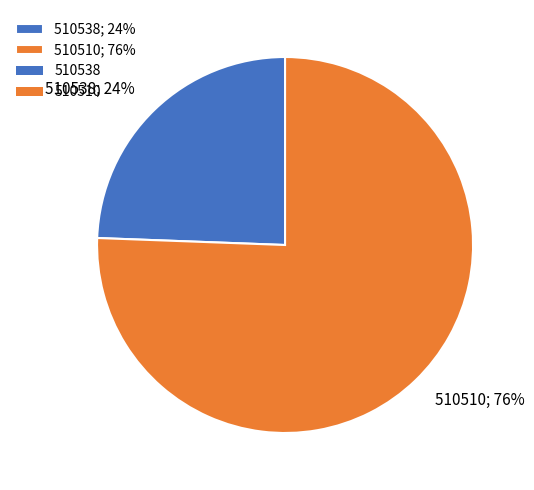

What is the largest slice in the pie chart?

510510